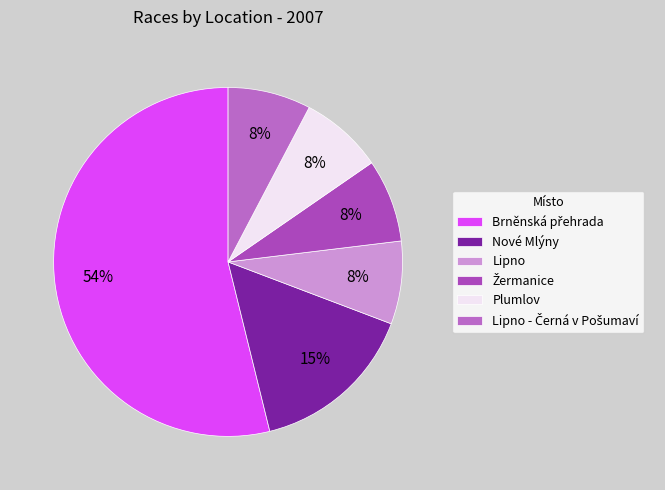

True or false: Nové Mlýny accounts for 15% of the total.

True